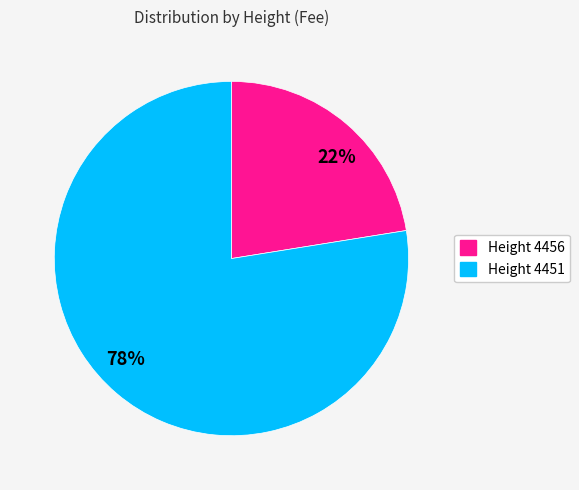

How many slices are in this pie chart?

2